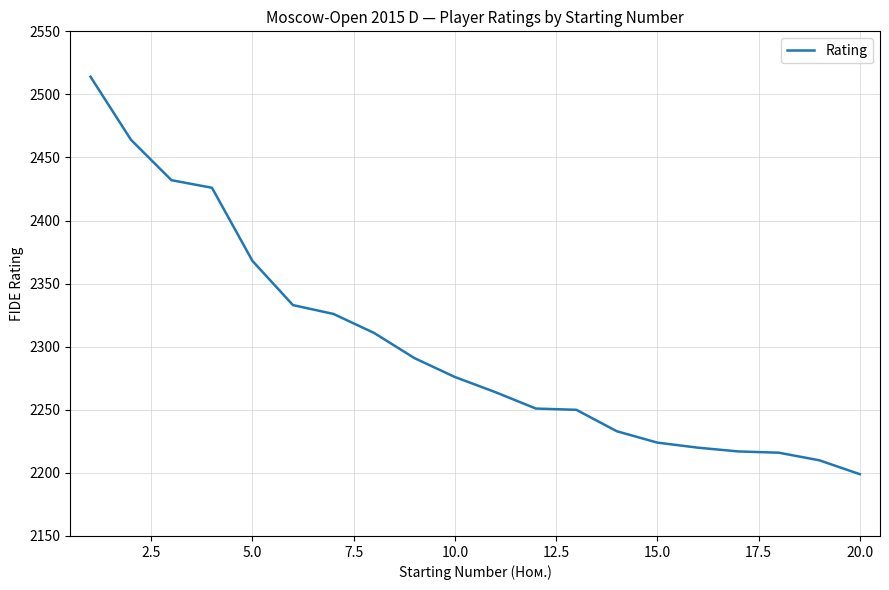

What is the smallest value displayed?

2199